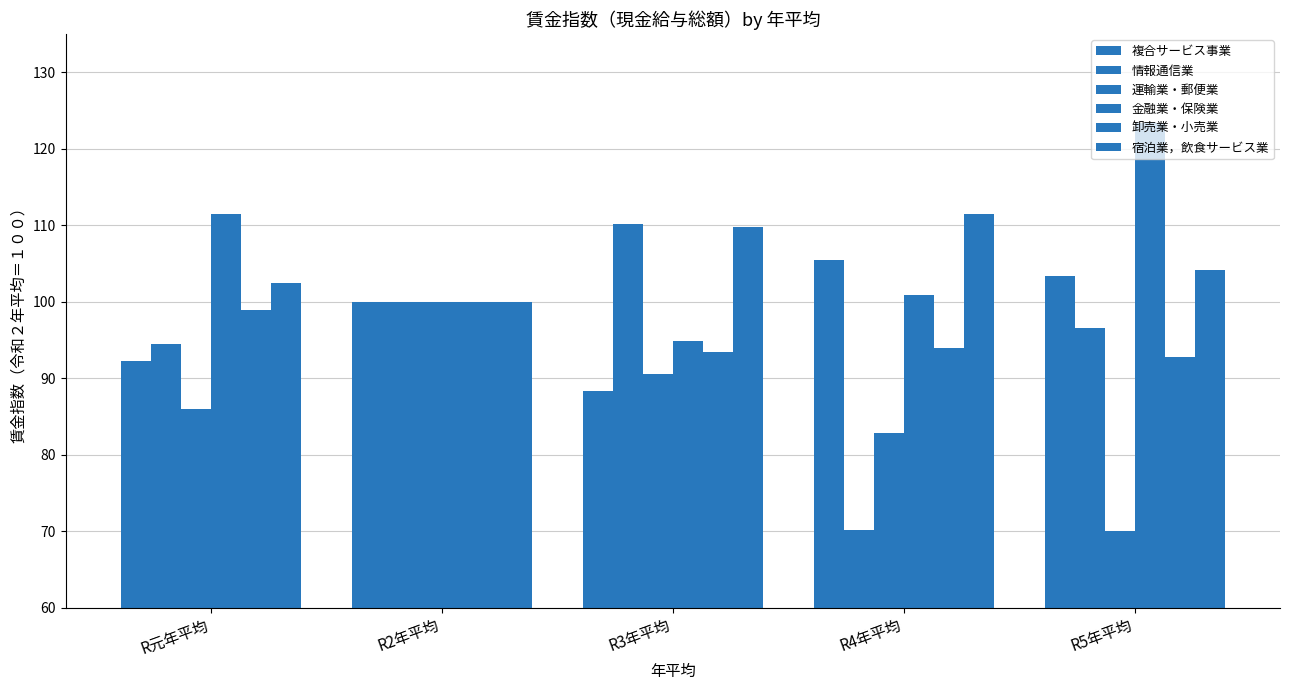

What is the greatest value displayed?

123.3